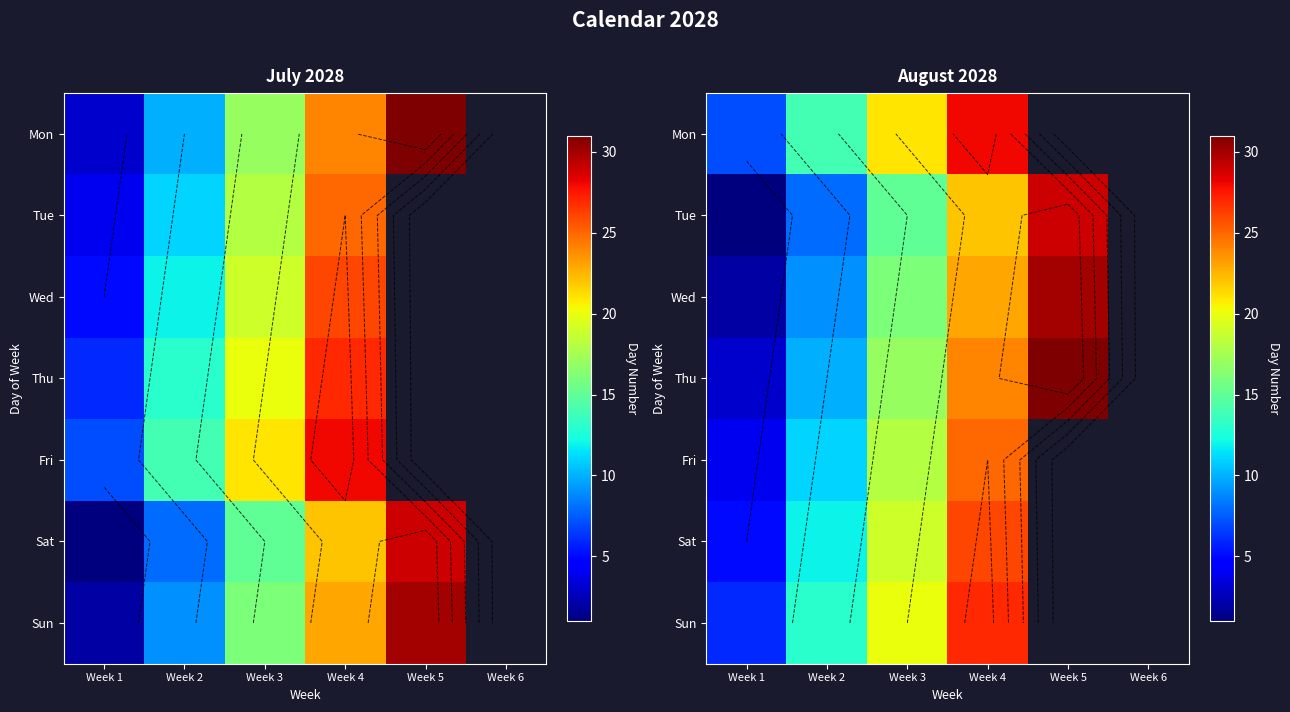

At which category is the sum across all series the highest?

Week 4